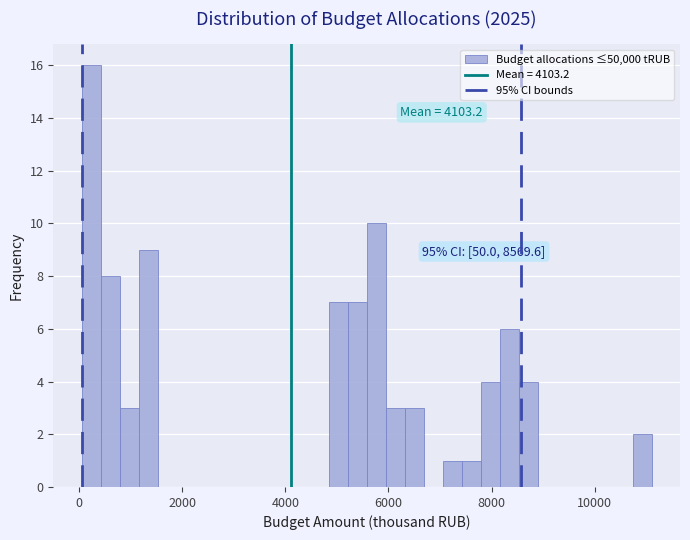

Around what value on the x-axis is the tallest bar? Give the approximate position of its centre, as read against the axis.

200